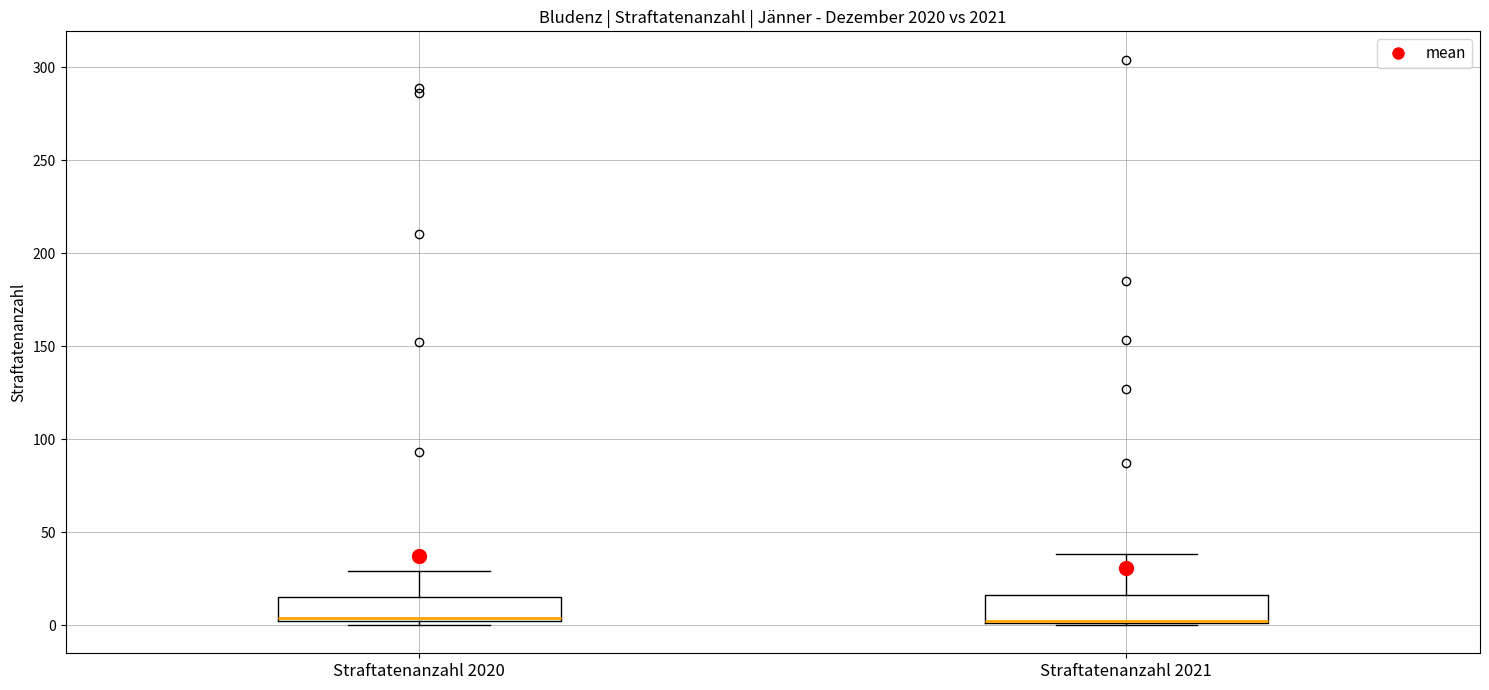

Reading left to right, transcribe this box plot: for each box, give where its median line is, the range the box spans, and where its two whiskers end, as read against the y-axis. The values are not printed on the chart, so give them approximately, as read against the axis.

Straftatenanzahl 2020: median 5, box 0 to 15, whiskers 0 (just below the box's lower edge) to 30
Straftatenanzahl 2021: median 0 (drawn on the box's lower edge), box 0 to 15, whiskers 0 to 40